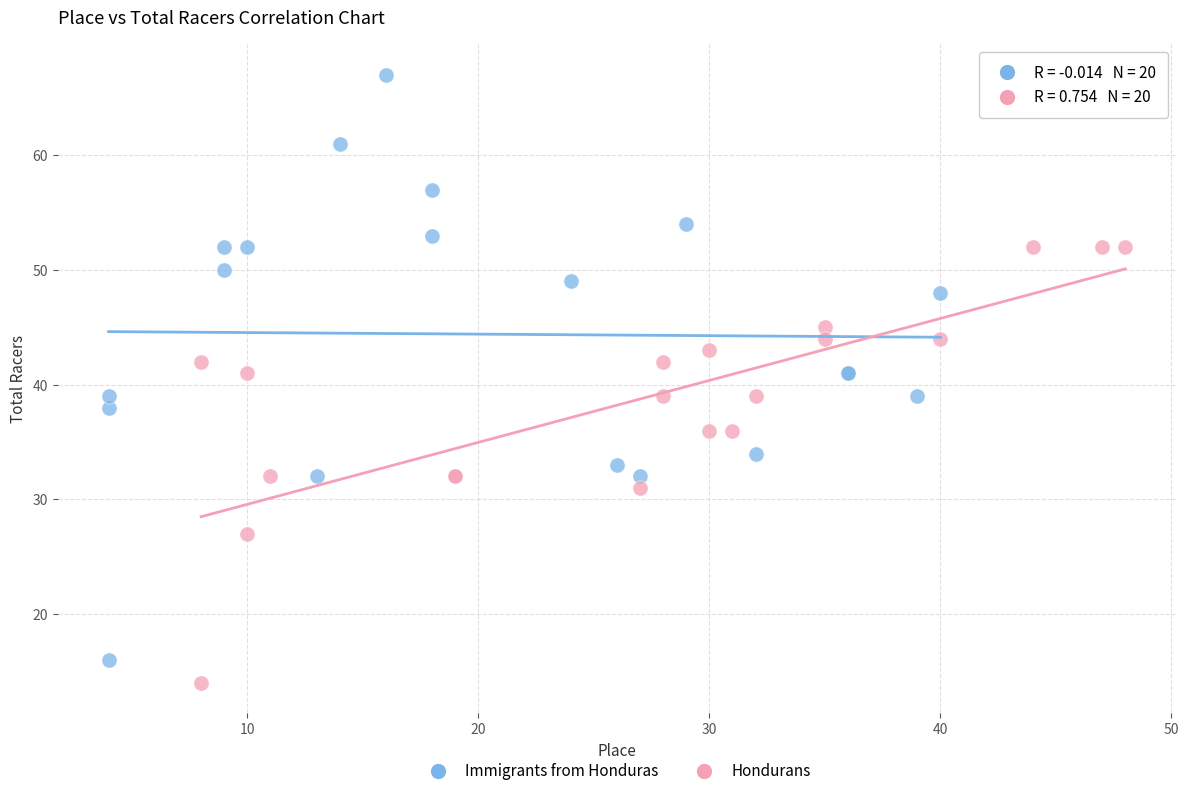

Which series contains the highest Y value?

Immigrants from Honduras